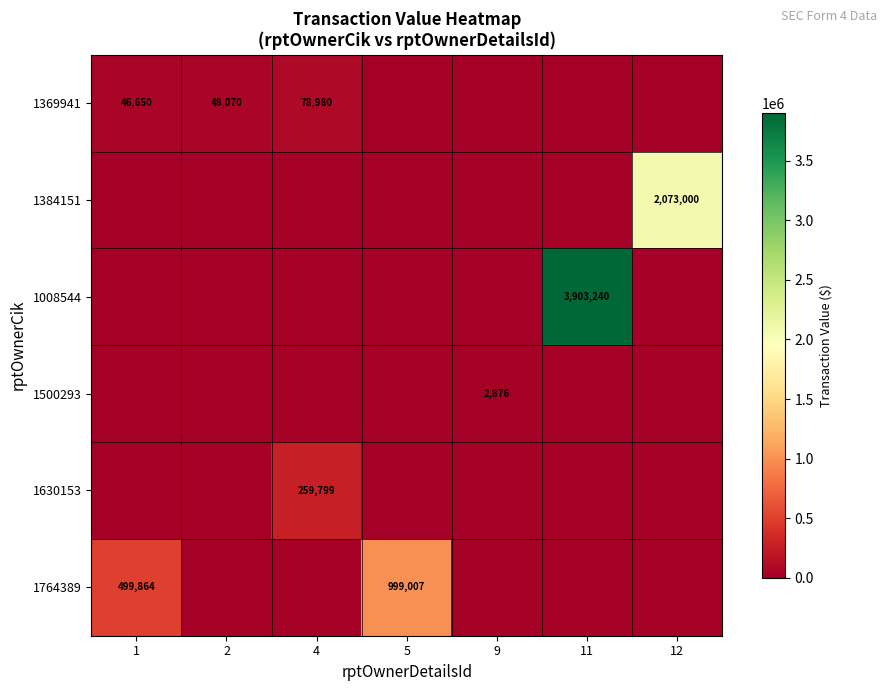

What is the difference between the highest and lowest values at 2?

48070